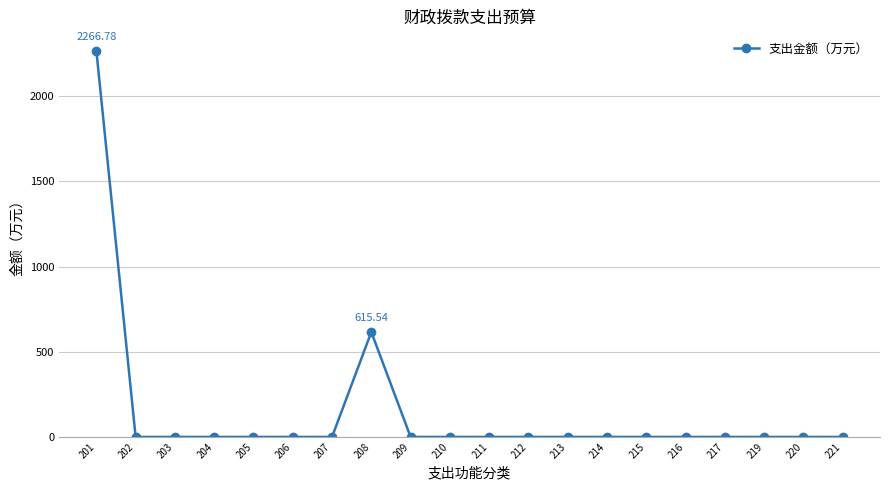

What is the average value?

144.1